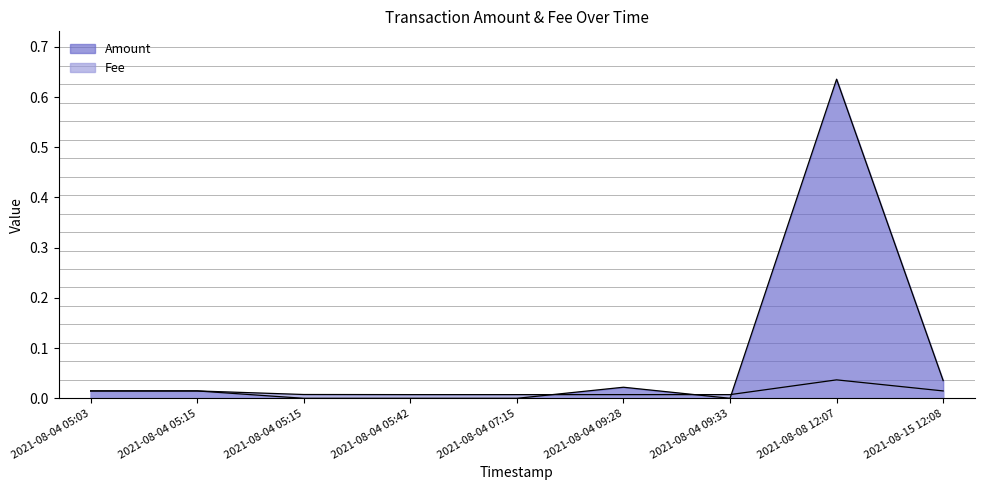

What is the label of the 5th point from the right?

2021-08-04 07:15